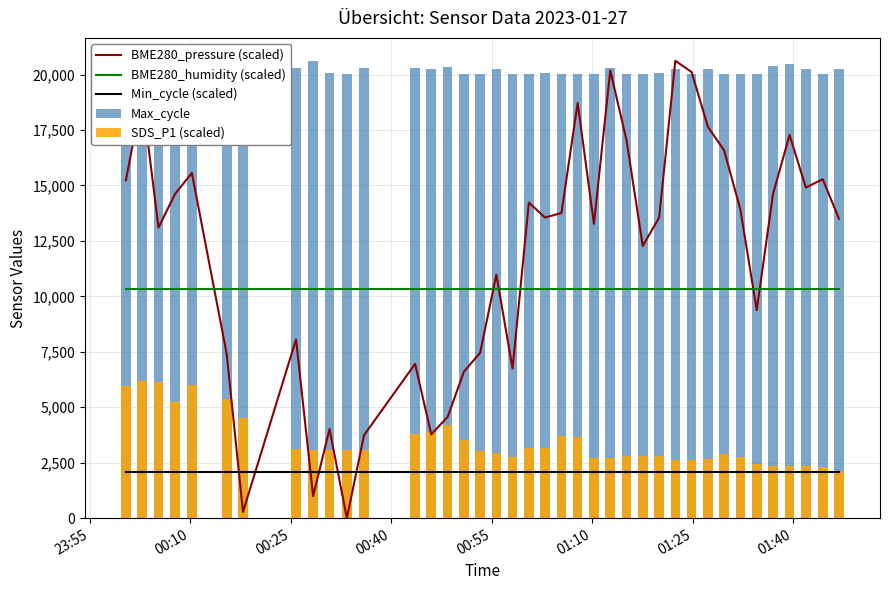

True or false: BME280_humidity (scaled) and Min_cycle (scaled) intersect in this chart.

False